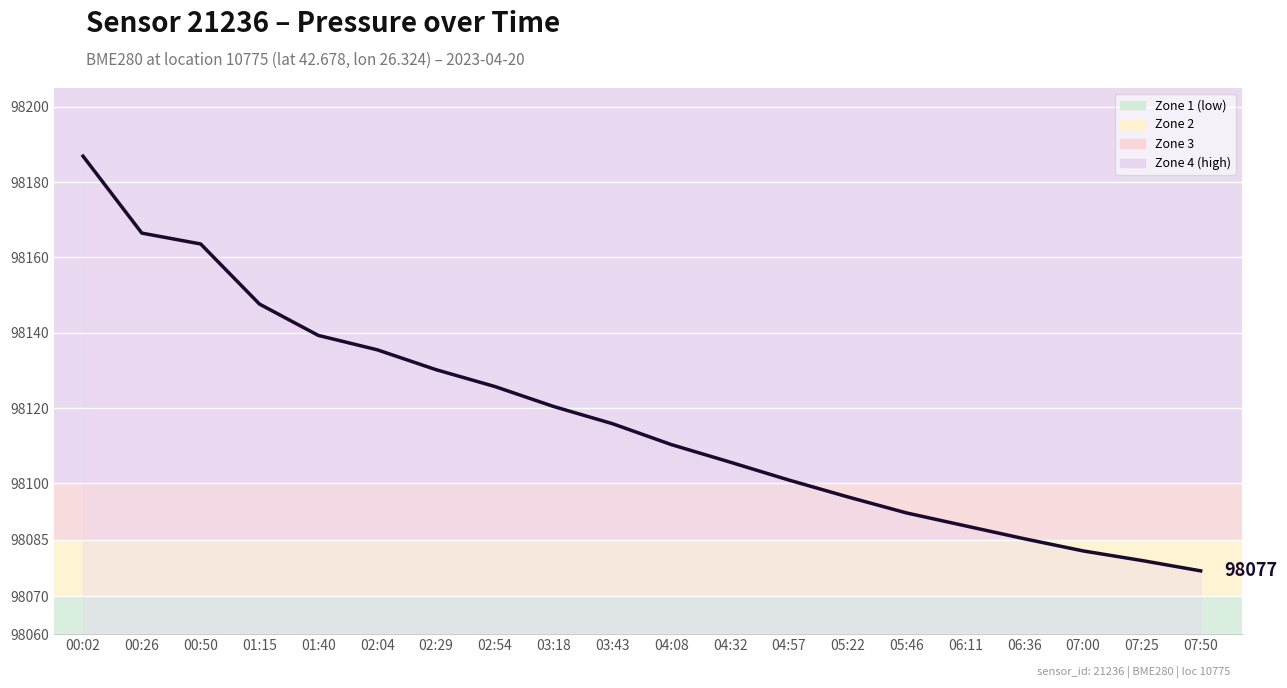

Rank the categories by value from highest to lowest.

00:02, 00:26, 00:50, 01:15, 01:40, 02:04, 02:29, 02:54, 03:18, 03:43, 04:08, 04:32, 04:57, 05:22, 05:46, 06:11, 06:36, 07:00, 07:25, 07:50